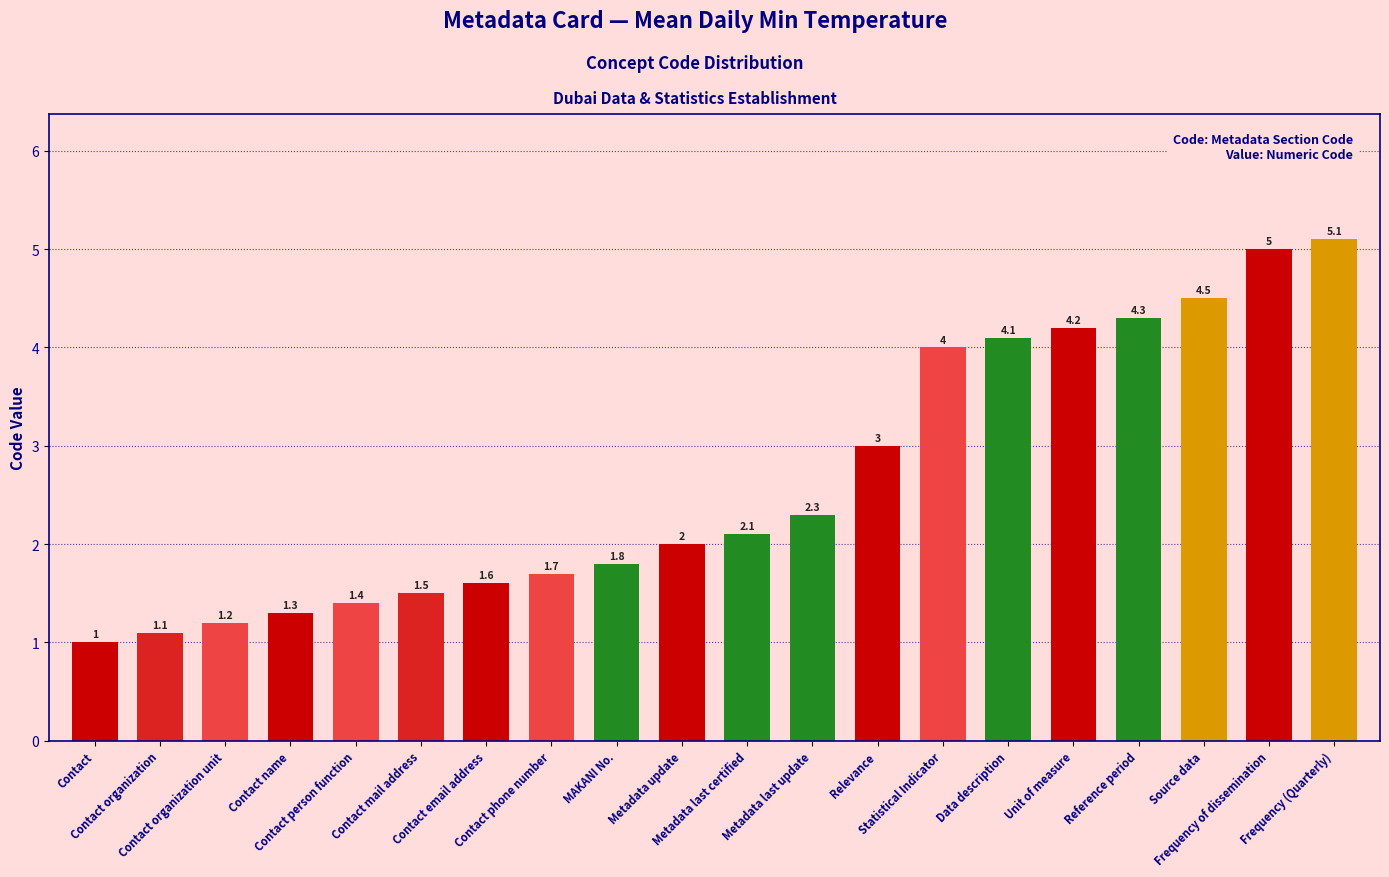

What is the change in value from Contact name to Metadata update?

+0.7